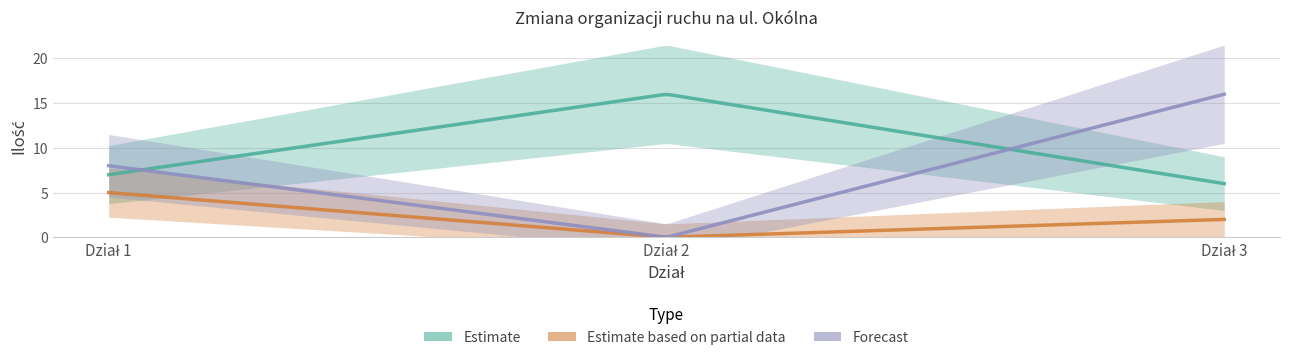

Between Dział 1 and Dział 2, which is larger?

Dział 2